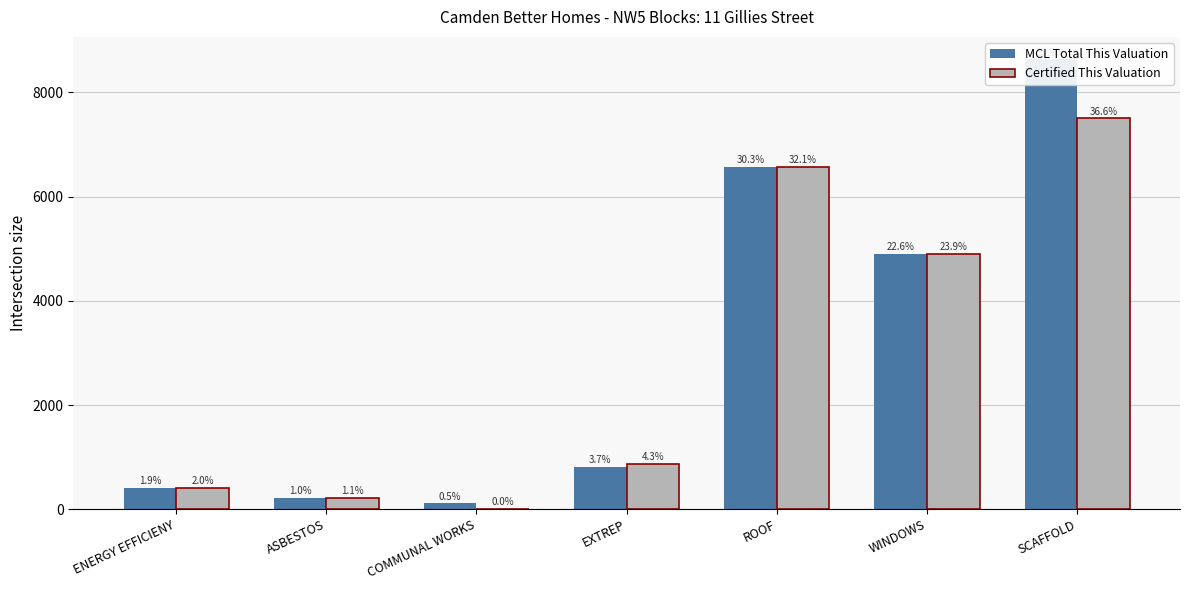

What is the value of the Certified This Valuation bar at the 5th from the left?

6570.8